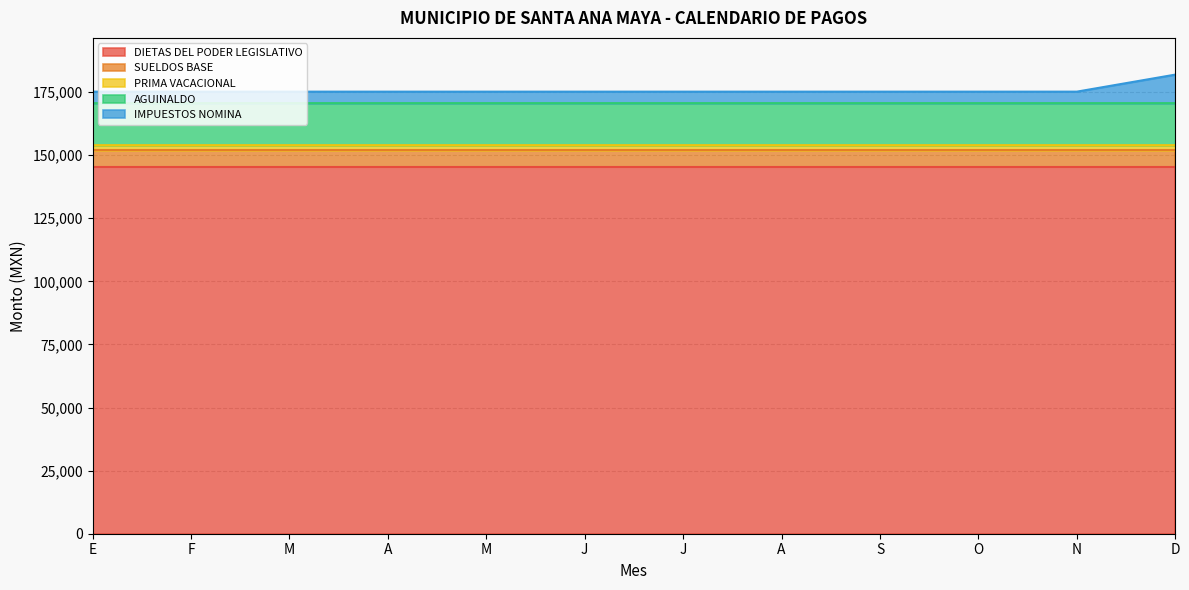

True or false: IMPUESTOS NOMINA has more than 2 points higher than both neighbors.

False